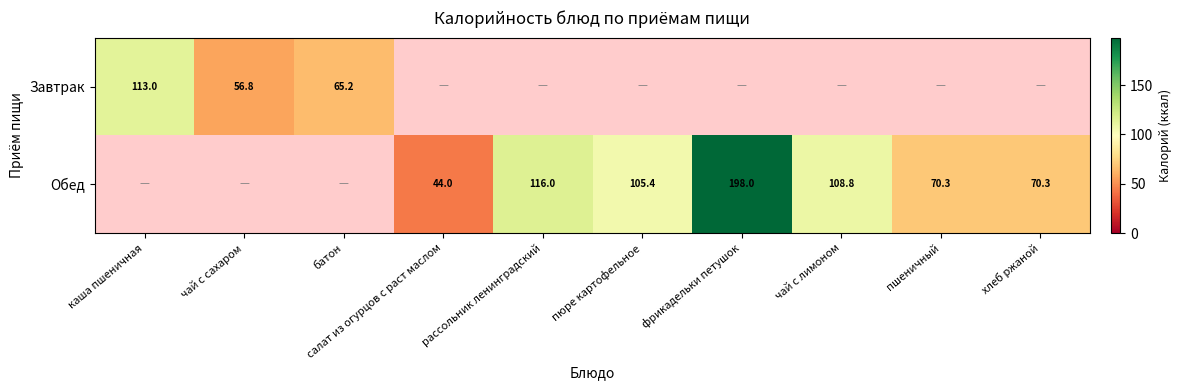

What is the total value across all series at салат из огурцов с раст маслом?

44.0